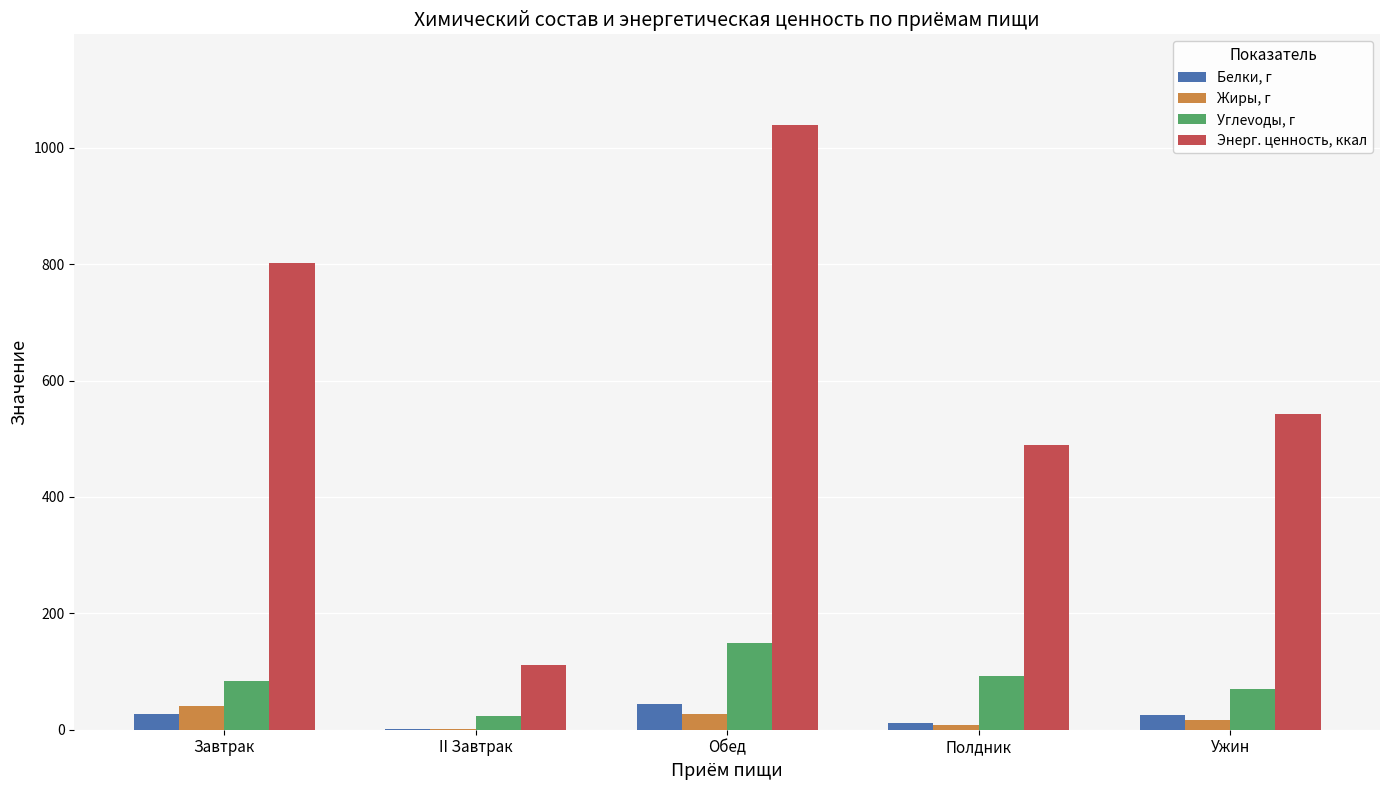

At which category is the sum across all series the highest?

Обед